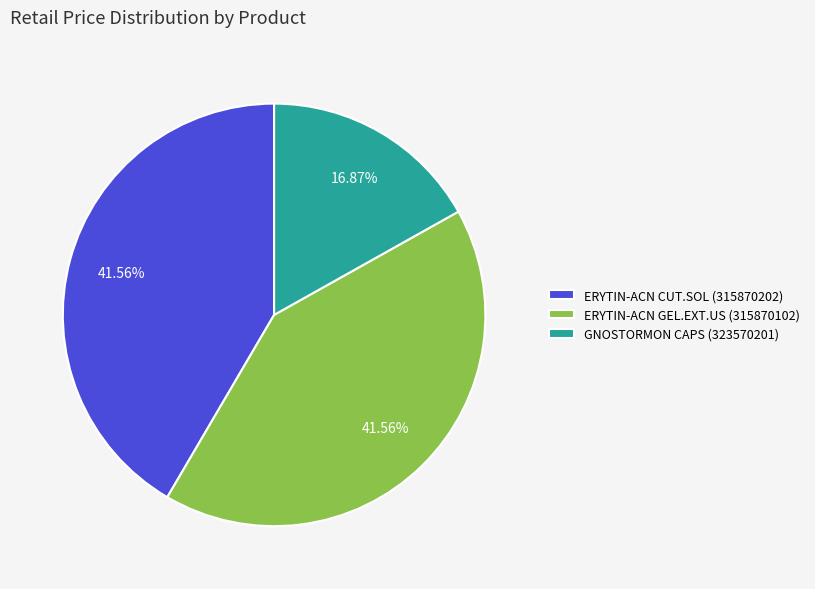

Does ERYTIN-ACN GEL.EXT.US (315870102) account for over 50% of the chart?

No